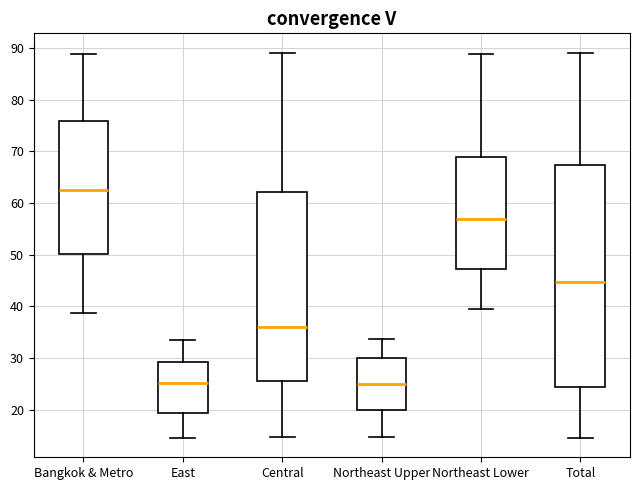

Which box's median line is the highest?

Bangkok & Metro